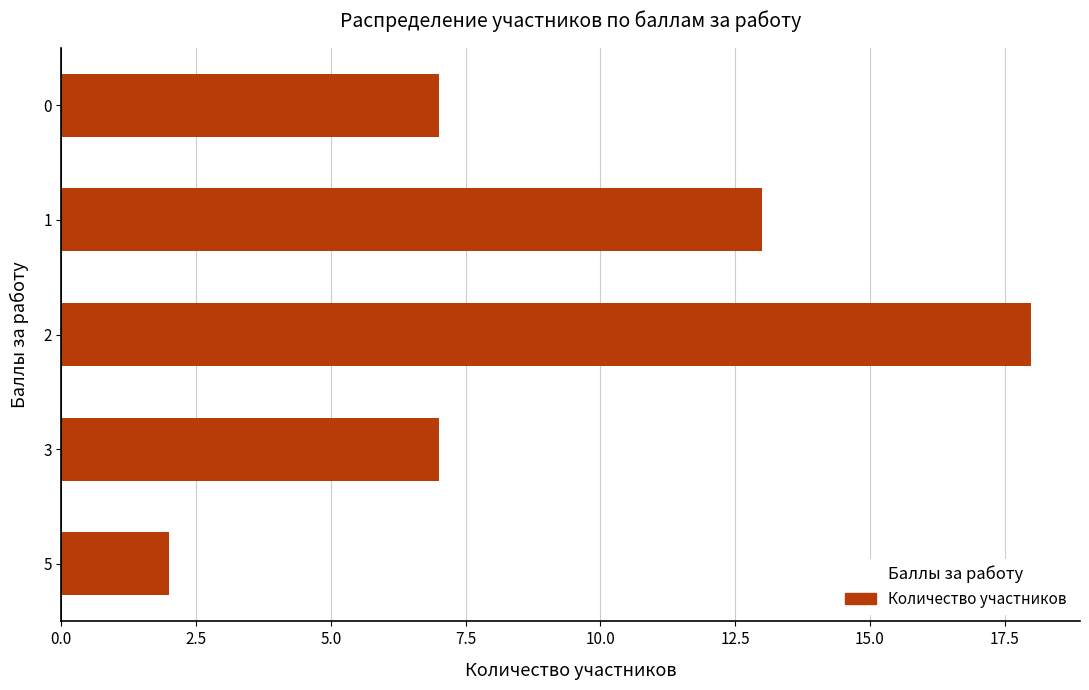

True or false: the data shows 3 at 5.

False